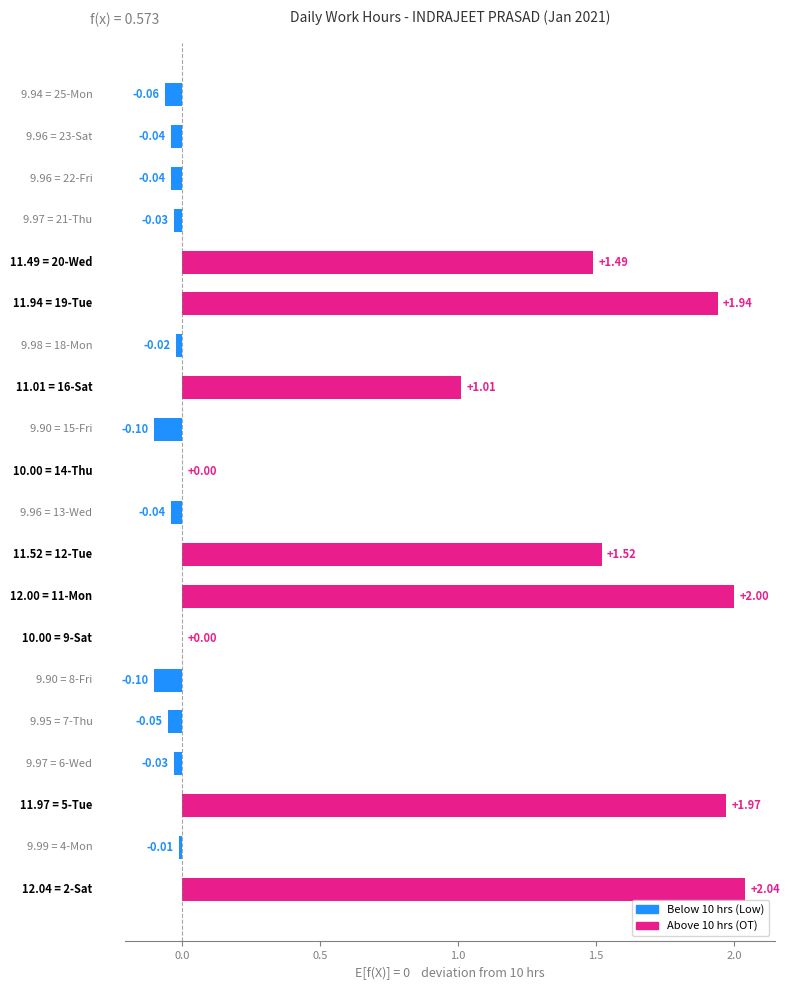

What is the minimum value shown in the chart?

-0.1